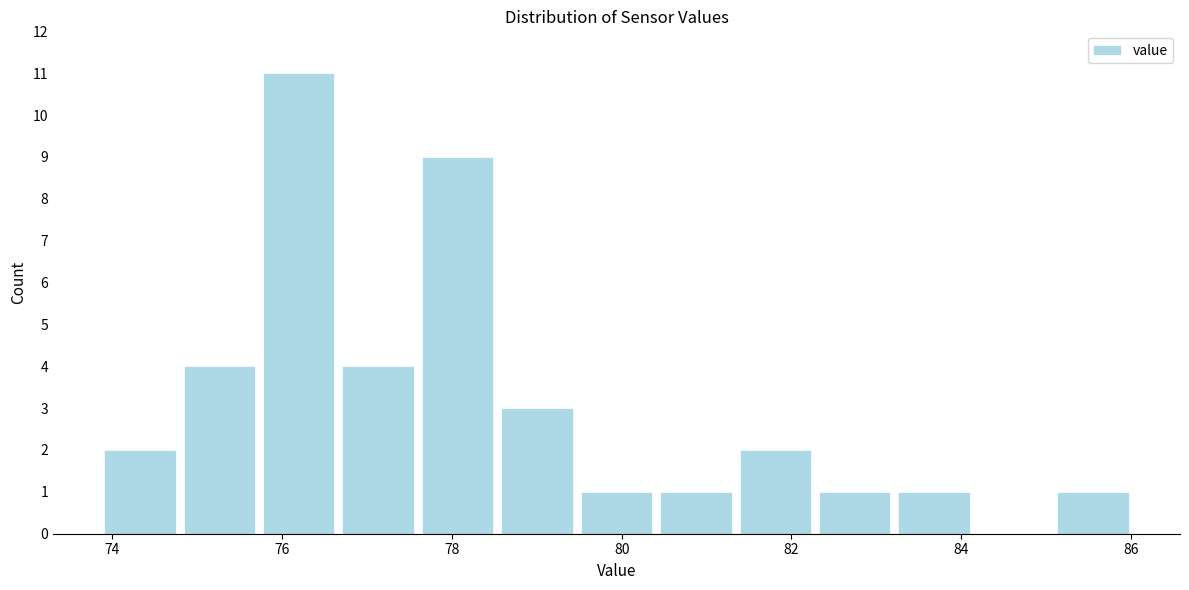

What is the height of the bar covering 82.2 to 83.2 on the x-axis? Neither the bar edges nor the heights are printed on the chart, so give them approximately, as read against the axes.

1